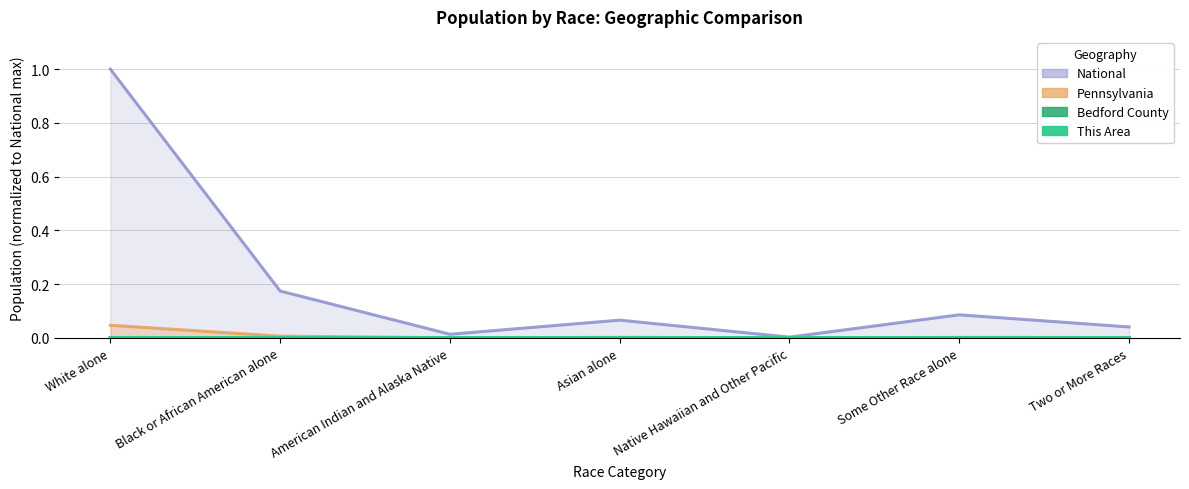

What is the approximate value of National at Black or African American alone?

0.2